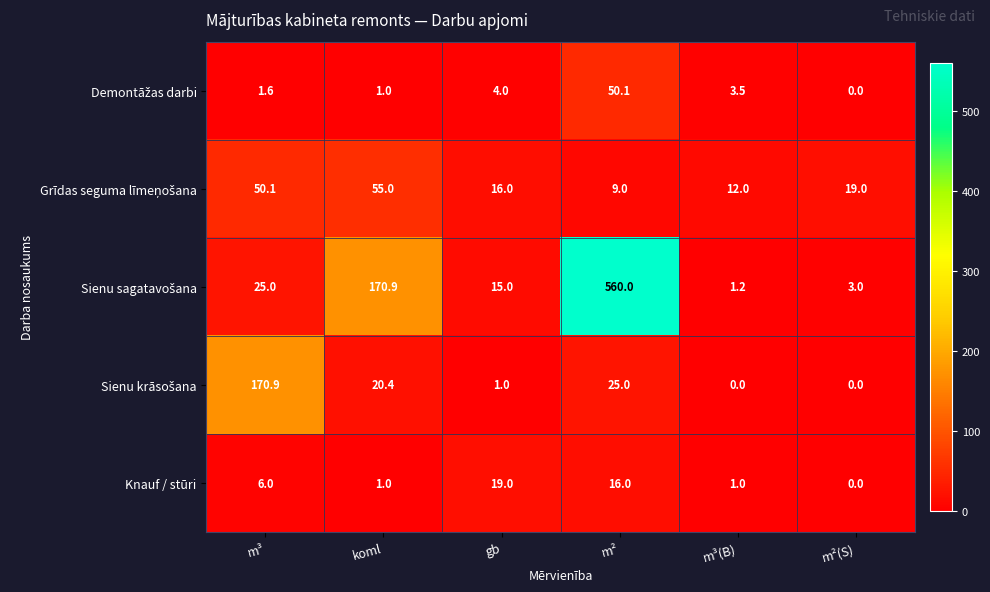

What is the maximum value shown in the chart?

560.0